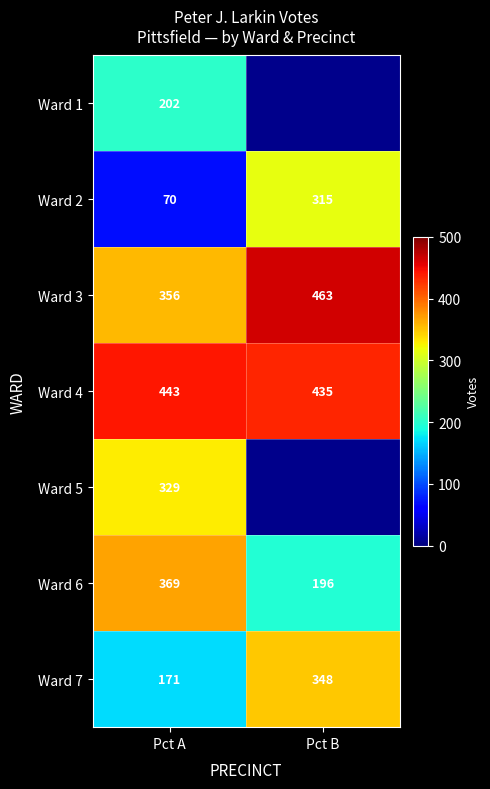

What is the difference between the highest and lowest values at Pct A?

373